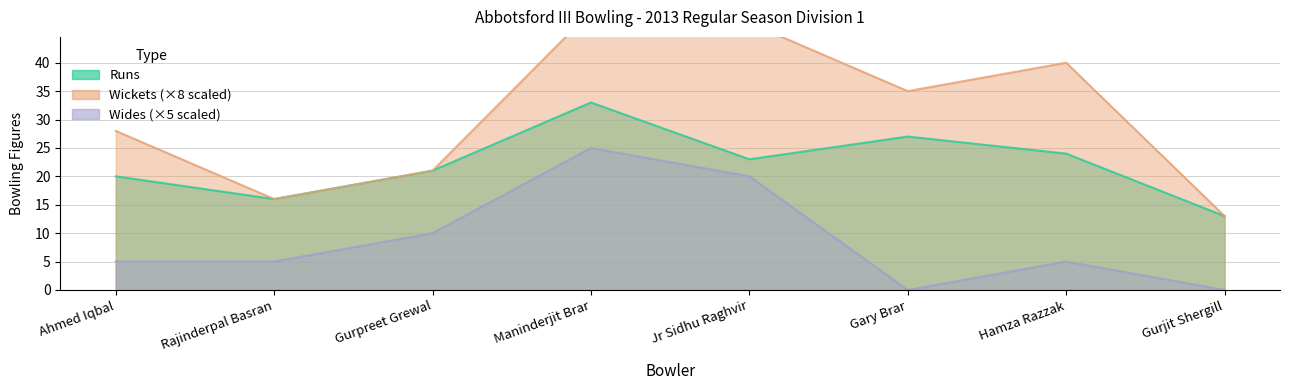

True or false: Runs and Wides intersect in this chart.

False